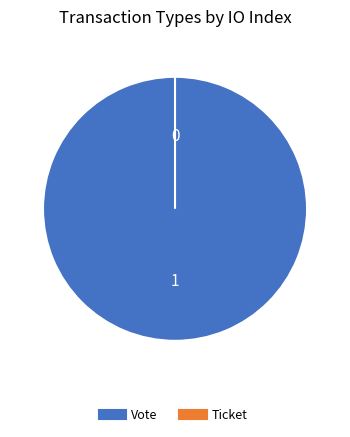

Is the sum of Vote and Ticket greater than half?

Yes